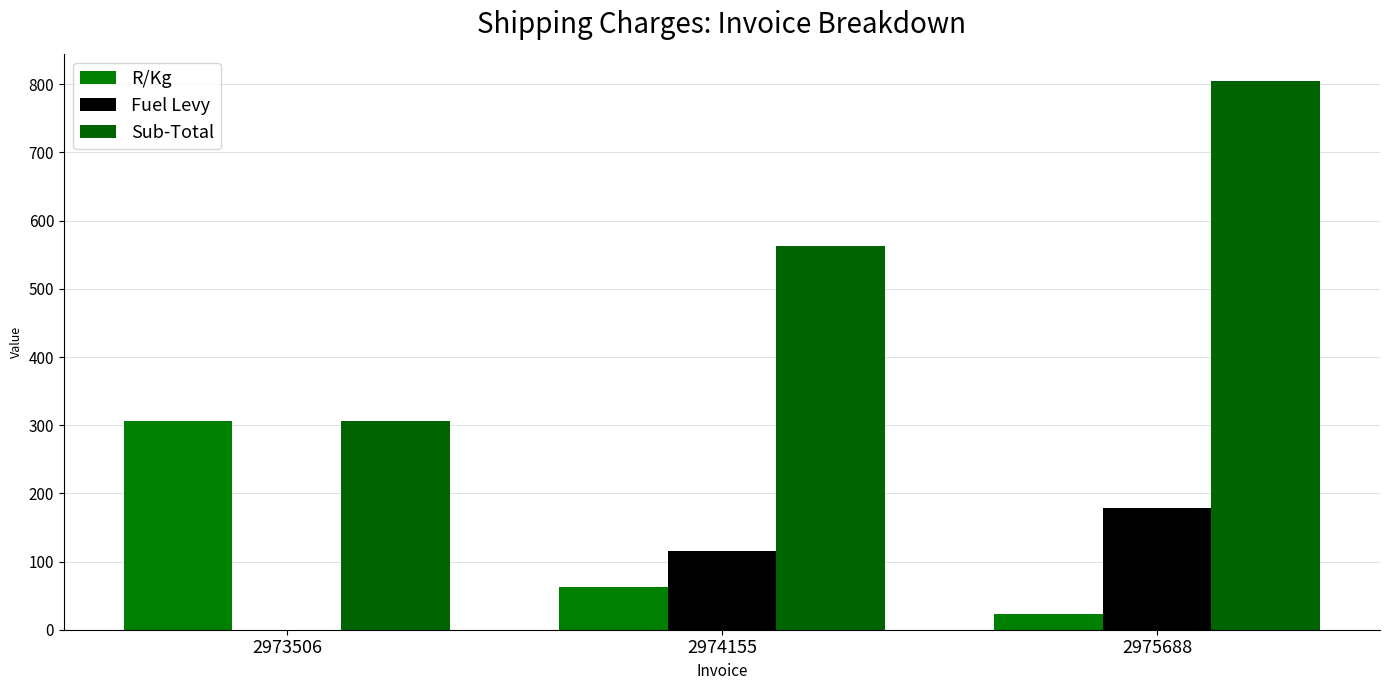

Between 2973506 and 2975688, which series saw the biggest shift?

Sub-Total